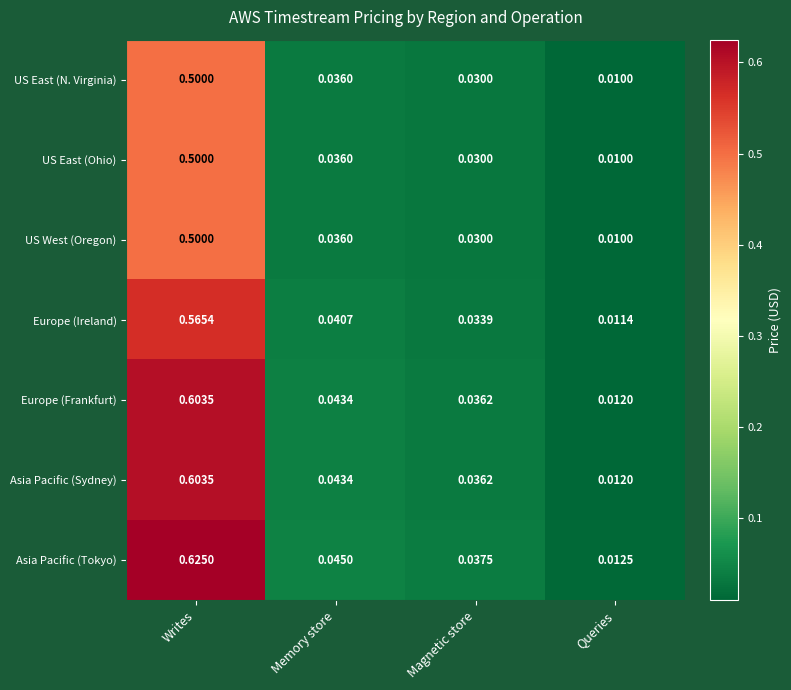

Which series has the largest total across all categories?

Asia Pacific (Tokyo)